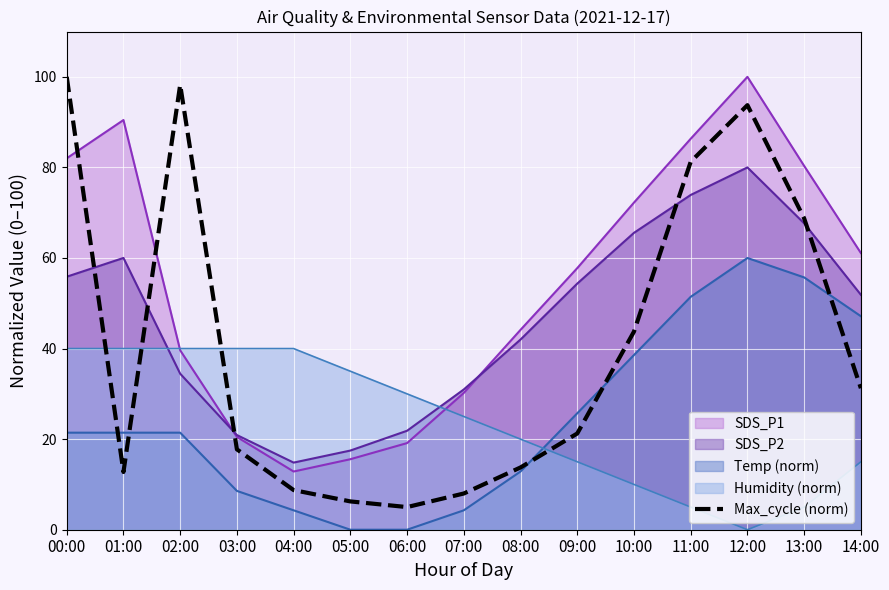

Which series has the largest total across all categories?

SDS_P1